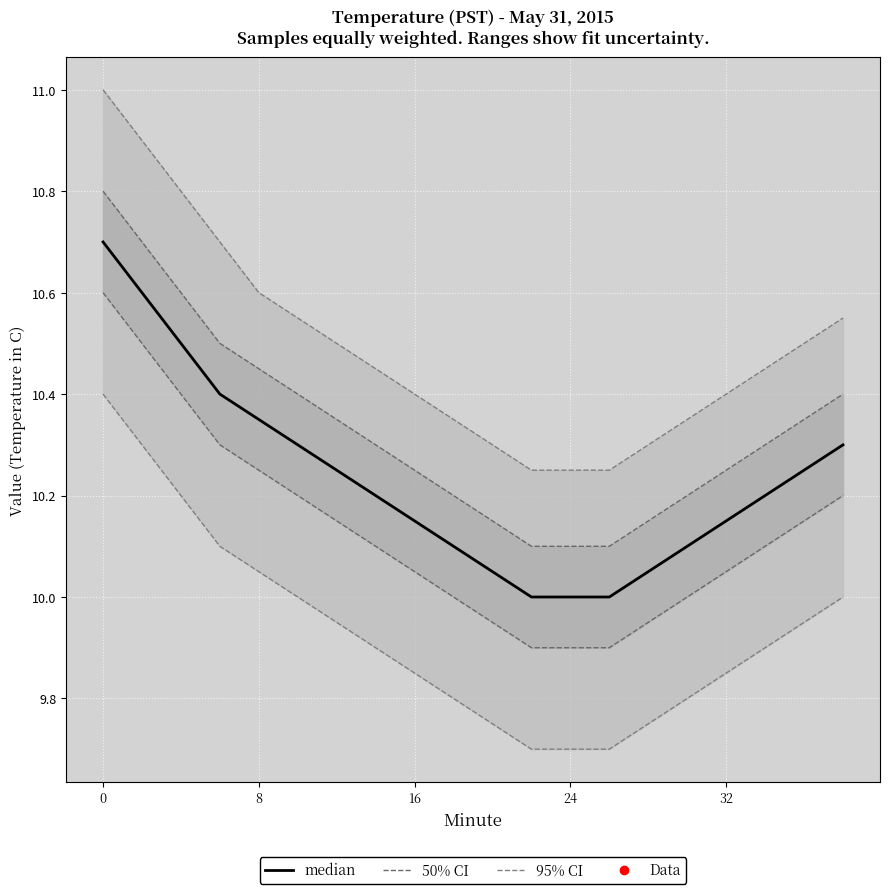

Reading left to right, list all the values displayed in this chart.

10.7	10.6	10.5	10.4	10.3	10.3	10.2	10.2	10.2	10.1	10.1	10.0	10.0	10.0	10.1	10.1	10.2	10.2	10.2	10.3